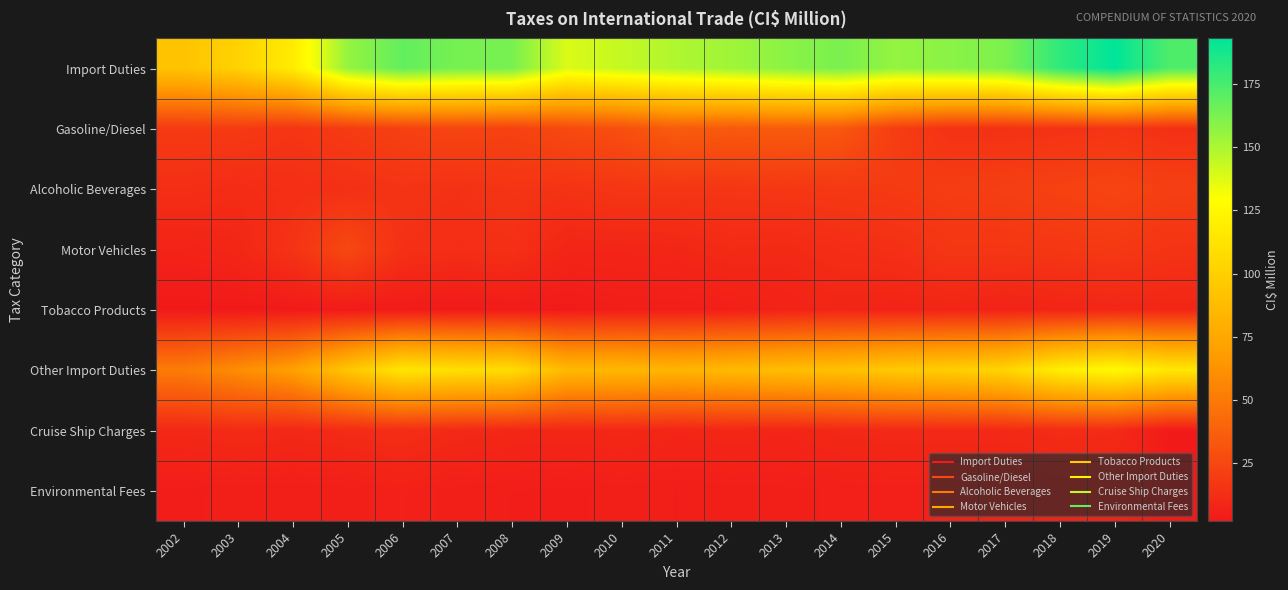

Reading left to right, list all the values displayed in this chart.

Import Duties: 2002=92.6	2003=101.5	2004=117.6	2005=155.7	2006=168.4	2007=163.3	2008=162.9	2009=138.6	2010=143.9	2011=149.2	2012=153.0	2013=158.2	2014=162.6	2015=156.0	2016=158.4	2017=161.9	2018=181.1	2019=193.1	2020=173.4
Gasoline/Diesel: 2002=18.6	2003=18.7	2004=16.1	2005=19.2	2006=22.0	2007=24.0	2008=22.4	2009=26.5	2010=29.0	2011=35.5	2012=34.0	2013=35.1	2014=33.2	2015=20.5	2016=14.4	2017=14.2	2018=14.7	2019=16.0	2020=13.7
Alcoholic Beverages: 2002=12.8	2003=11.5	2004=13.3	2005=13.5	2006=15.3	2007=14.1	2008=15.8	2009=14.9	2010=16.8	2011=16.6	2012=16.6	2013=17.1	2014=17.8	2015=18.8	2016=19.9	2017=20.8	2018=22.3	2019=23.8	2020=21.1
Motor Vehicles: 2002=7.3	2003=8.8	2004=15.3	2005=25.7	2006=13.9	2007=12.7	2008=13.6	2009=8.2	2010=8.3	2011=8.7	2012=10.8	2013=10.3	2014=12.3	2015=13.2	2016=16.8	2017=16.6	2018=17.2	2019=18.0	2020=15.3
Tobacco Products: 2002=2.5	2003=2.5	2004=2.8	2005=3.2	2006=3.2	2007=2.9	2008=3.2	2009=3.1	2010=4.7	2011=4.7	2012=5.4	2013=7.0	2014=8.4	2015=7.2	2016=8.1	2017=7.0	2018=7.8	2019=8.5	2020=8.3
Other Import Duties: 2002=51.4	2003=60.0	2004=70.1	2005=94.1	2006=114.0	2007=109.7	2008=107.8	2009=85.9	2010=85.1	2011=83.7	2012=86.2	2013=88.7	2014=90.9	2015=96.3	2016=99.2	2017=103.4	2018=119.2	2019=126.8	2020=115.0
Cruise Ship Charges: 2002=9.6	2003=11.1	2004=9.9	2005=11.3	2006=12.4	2007=10.3	2008=9.3	2009=9.0	2010=9.6	2011=8.4	2012=9.1	2013=8.2	2014=9.7	2015=10.3	2016=10.3	2017=10.4	2018=11.5	2019=11.0	2020=3.3
Environmental Fees: 2002=4.5	2003=5.0	2004=4.7	2005=4.9	2006=6.3	2007=4.9	2008=4.7	2009=4.5	2010=5.0	2011=4.7	2012=5.1	2013=5.2	2014=5.6	2015=5.7	2016=5.7	2017=5.7	2018=6.4	2019=6.8	2020=2.1